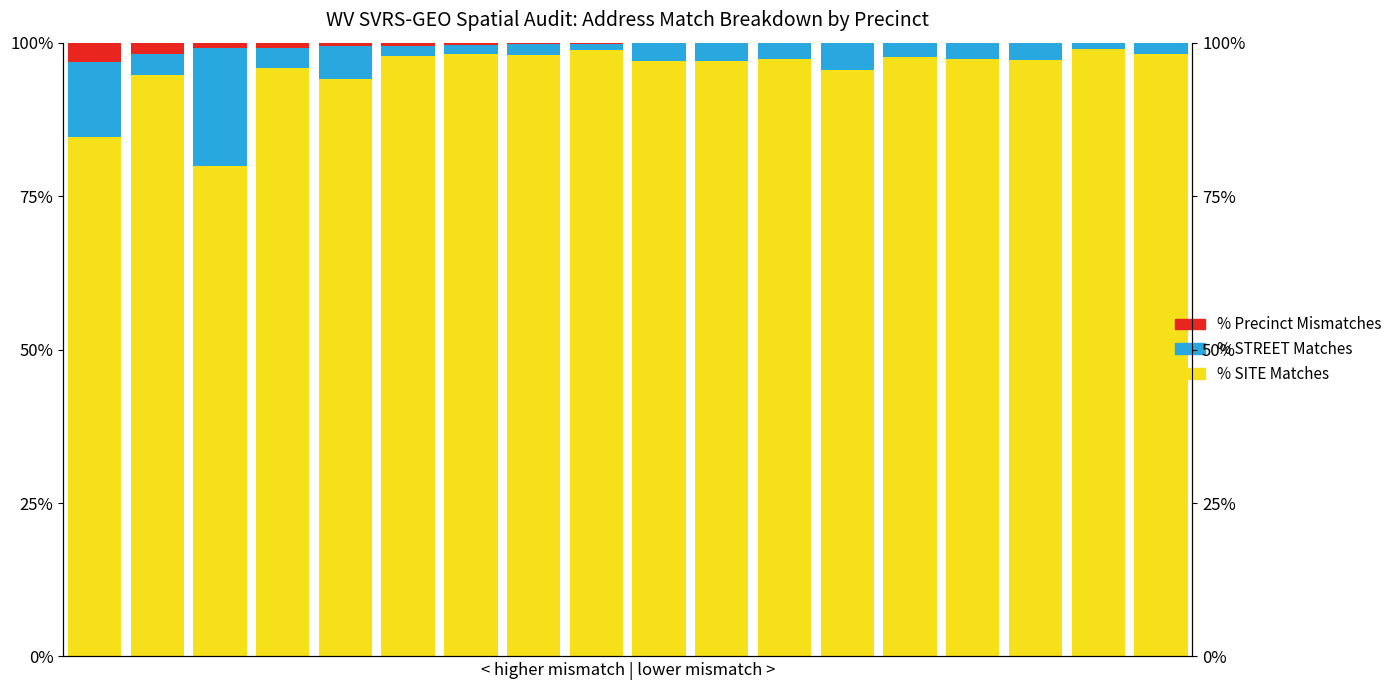

Where is % STREET Matches nearest to the value 0?

8